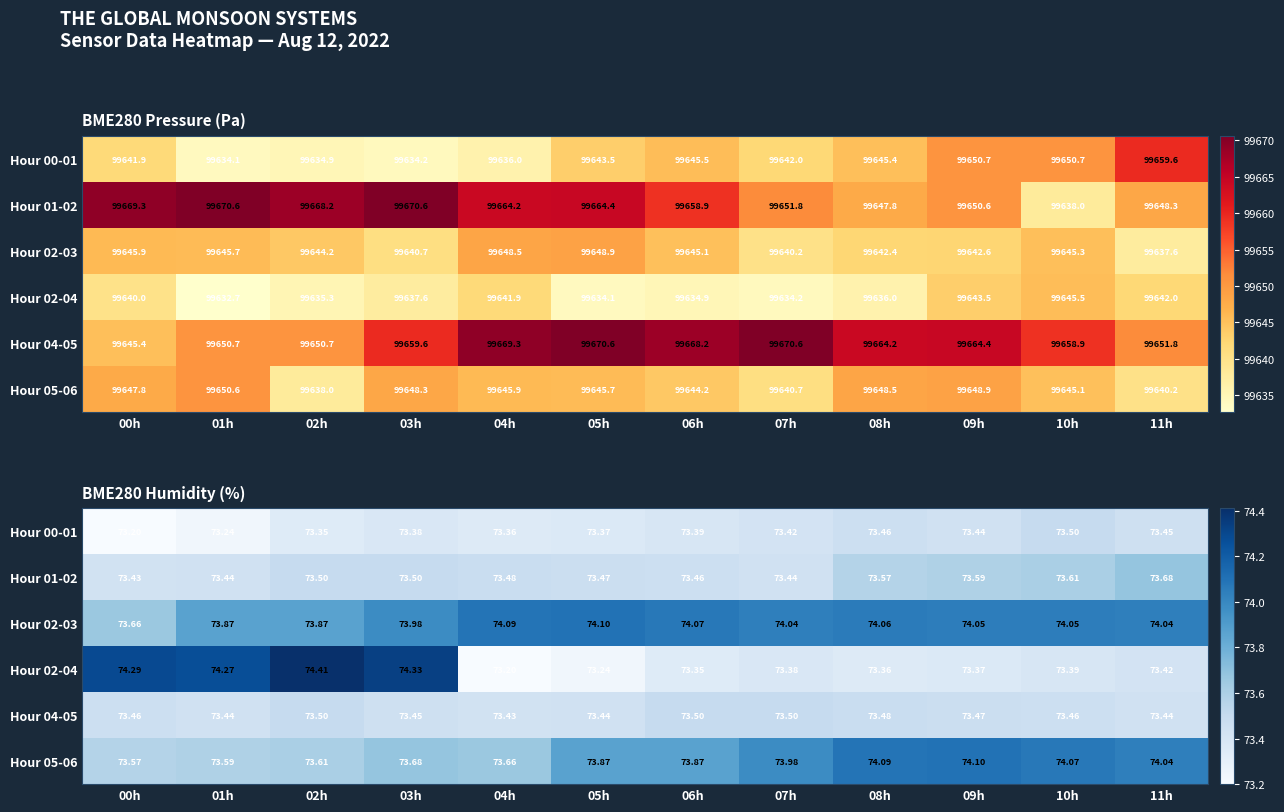

The value of Hour 00-01 at 00h is 73.2. True or false?

True